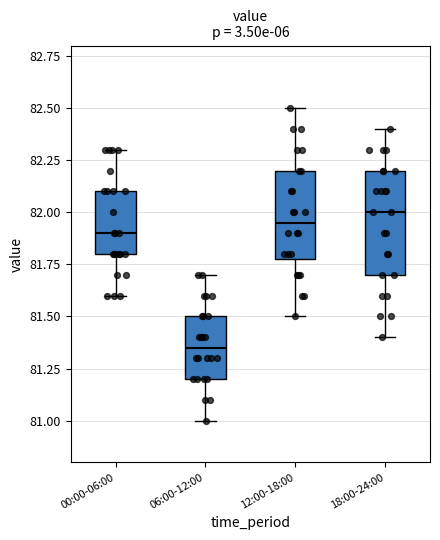

Reading left to right, read every box against the y-axis: the position of its median line, the range the box covers, and the ends of its whiskers. The values are not printed on the chart, so give them approximately, as read against the axis.

00:00-06:00: median 81.90, box 81.80 to 82.10, whiskers 81.60 to 82.30
06:00-12:00: median 81.35, box 81.20 to 81.50, whiskers 81.00 to 81.70
12:00-18:00: median 81.95, box 81.80 to 82.20, whiskers 81.50 to 82.50
18:00-24:00: median 82.00, box 81.70 to 82.20, whiskers 81.40 to 82.40